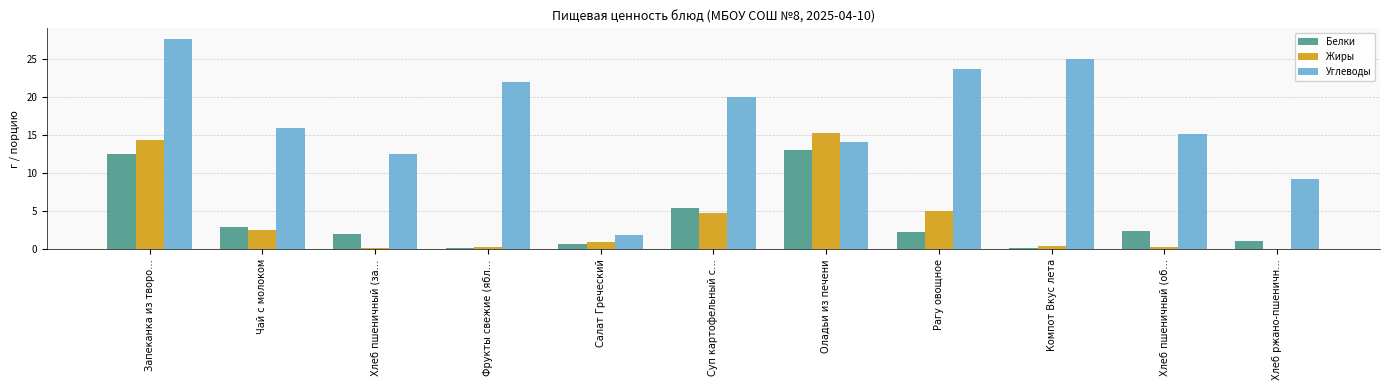

What is the total value across all series at Салат Греческий?

3.7